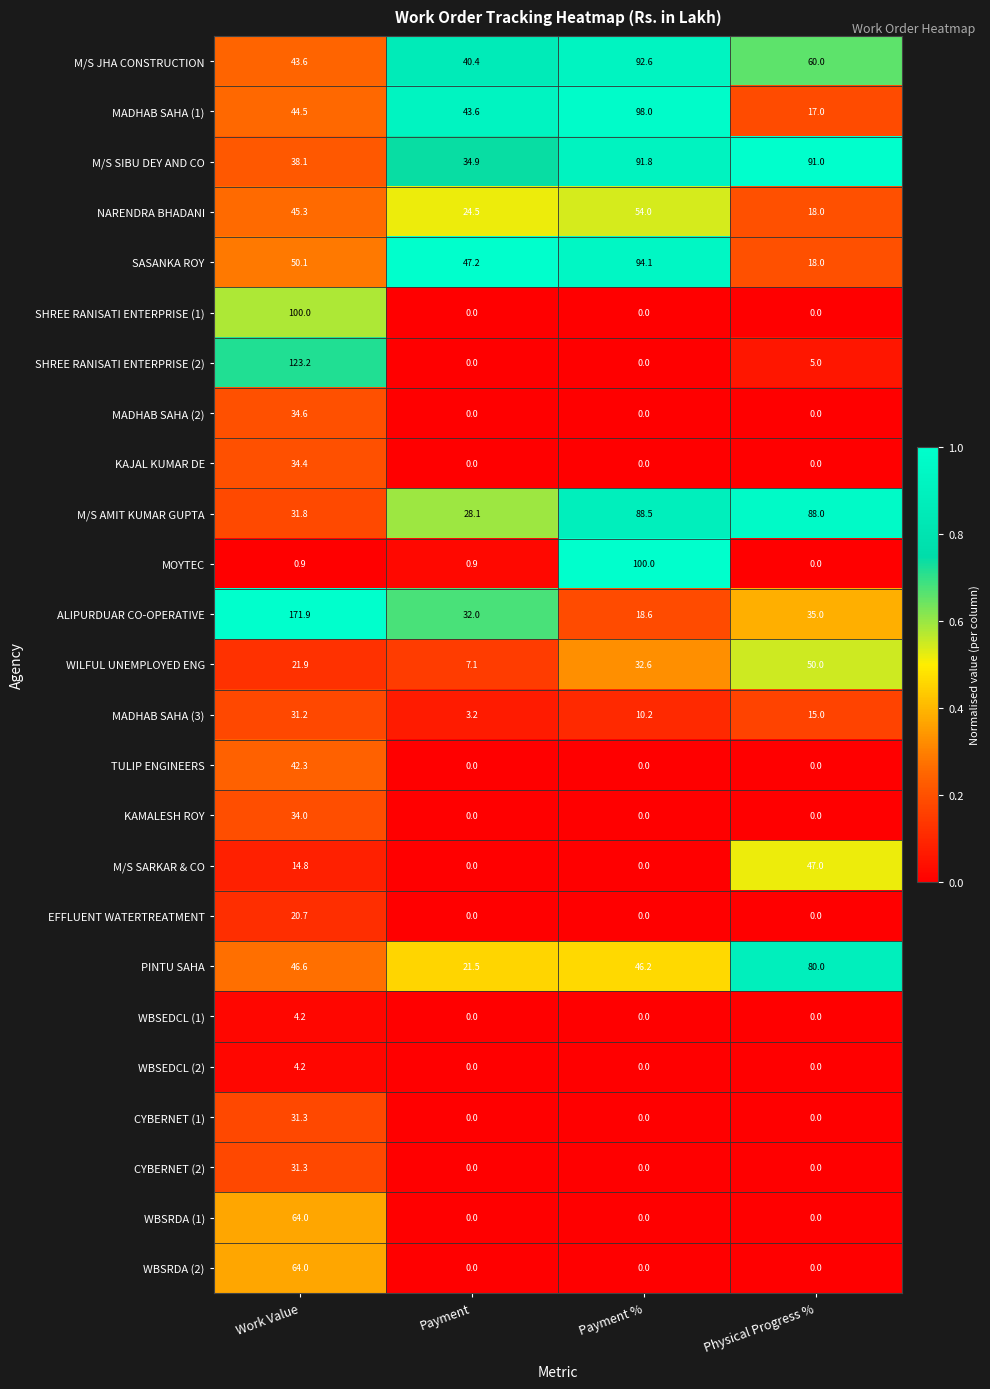

What is the minimum value for M/S JHA CONSTRUCTION?

40.4